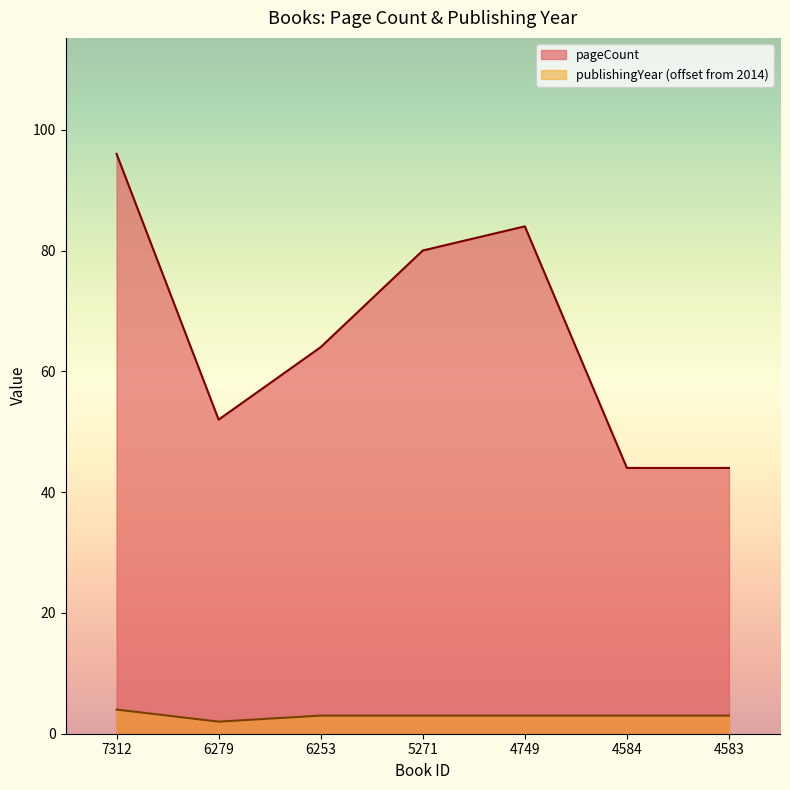

Reading left to right, extract all data points from this chart.

pageCount: 7312=96	6279=52	6253=64	5271=80	4749=84	4584=44	4583=44
publishingYear: 7312=4	6279=2	6253=3	5271=3	4749=3	4584=3	4583=3